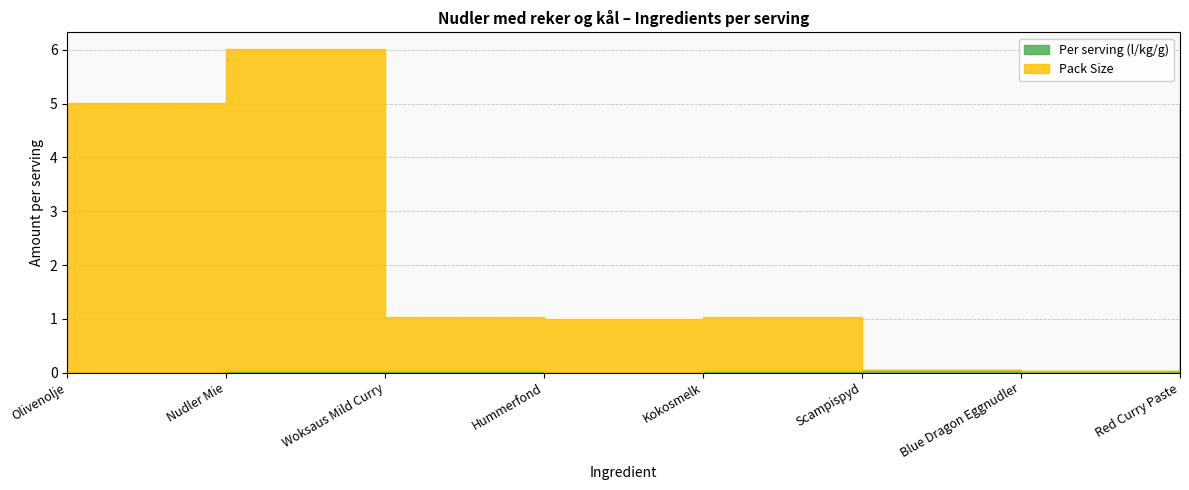

Does the chart have visible grid lines?

Yes